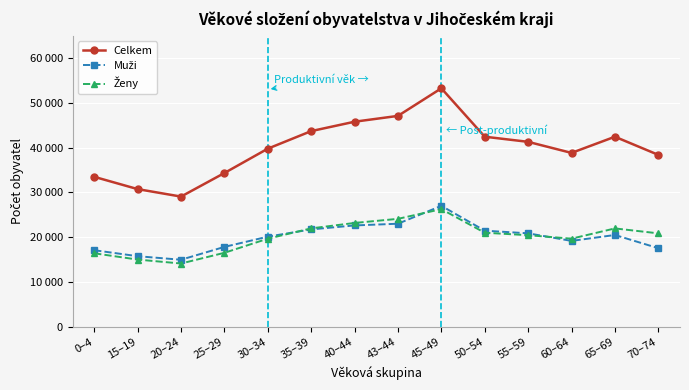

At which label is Ženy closest to 20190?

55–59